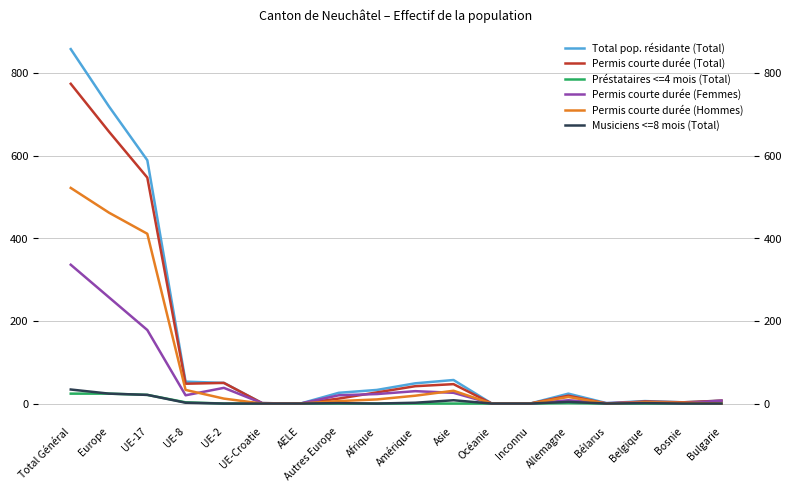

How many interior local peaks does the Permis courte durée (Total) series have?

4